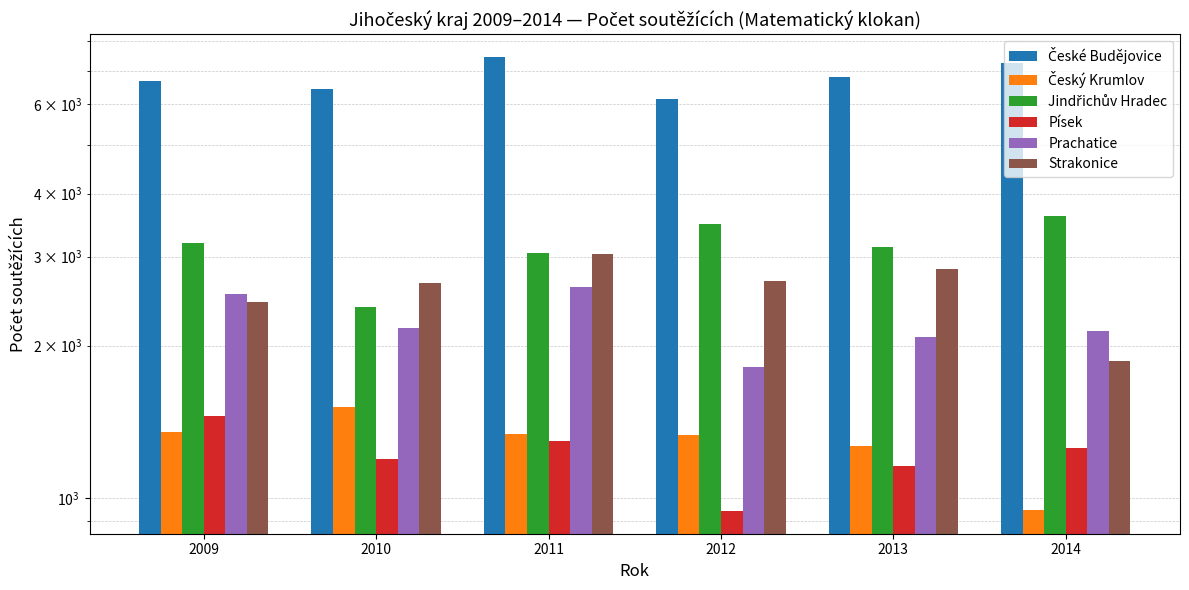

True or false: Jindřichův Hradec has a value of 3050 at 2011.

True